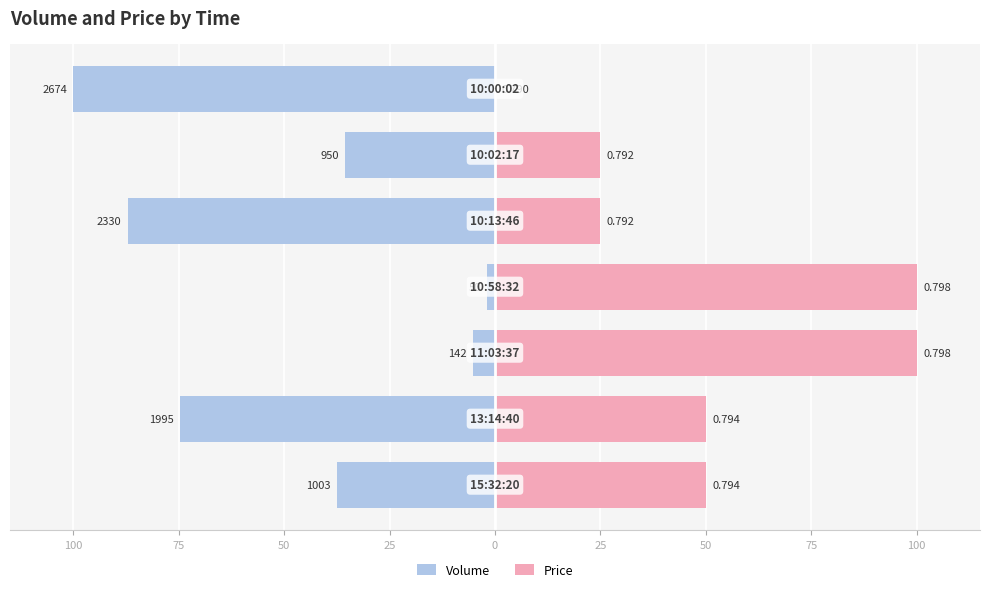

Which series changed the most between 0 and 25?

Volume